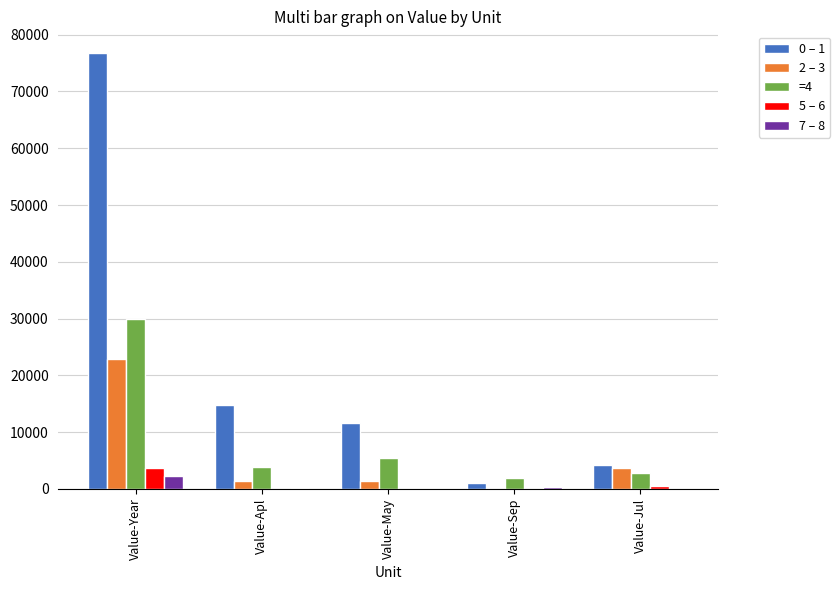

Which series changed the most between Value-May and Value-Sep?

0 – 1